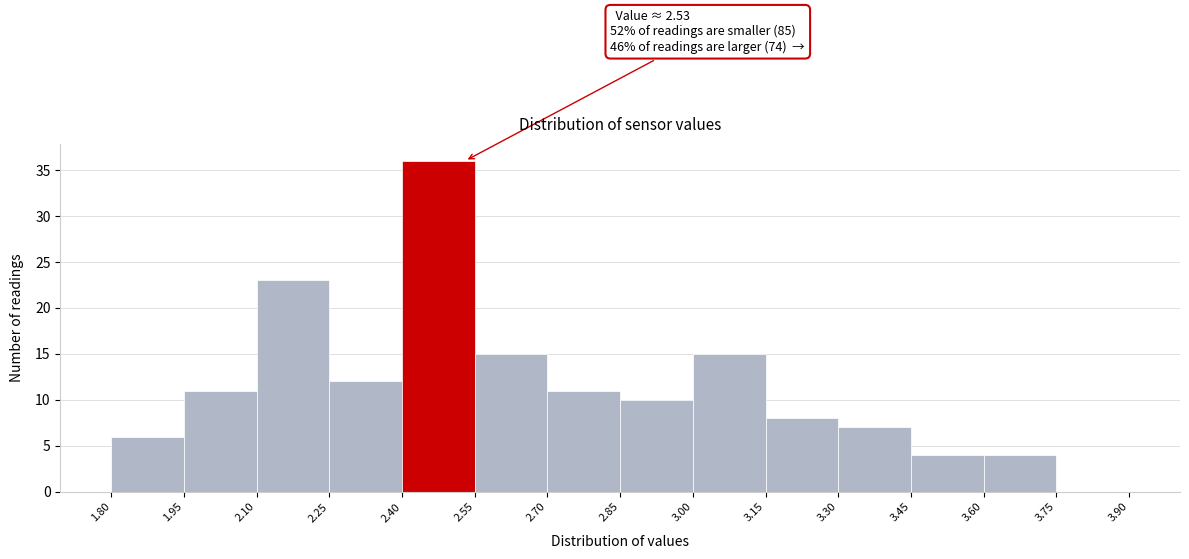

Which range on the x-axis has the tallest bar?

2.40 to 2.55